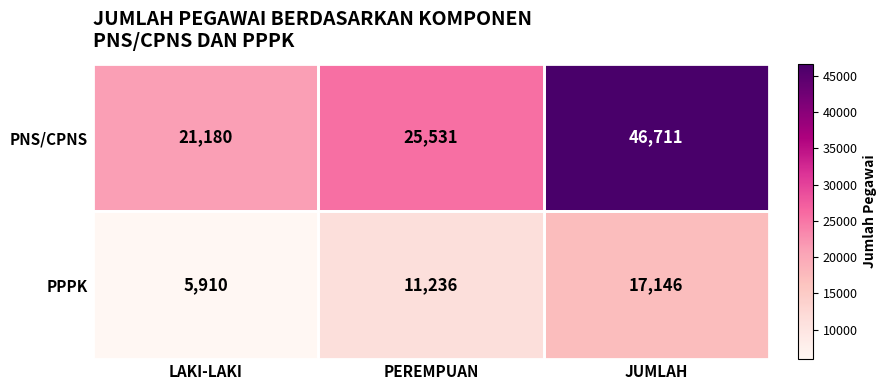

What is the average value of the PPPK series?

11431